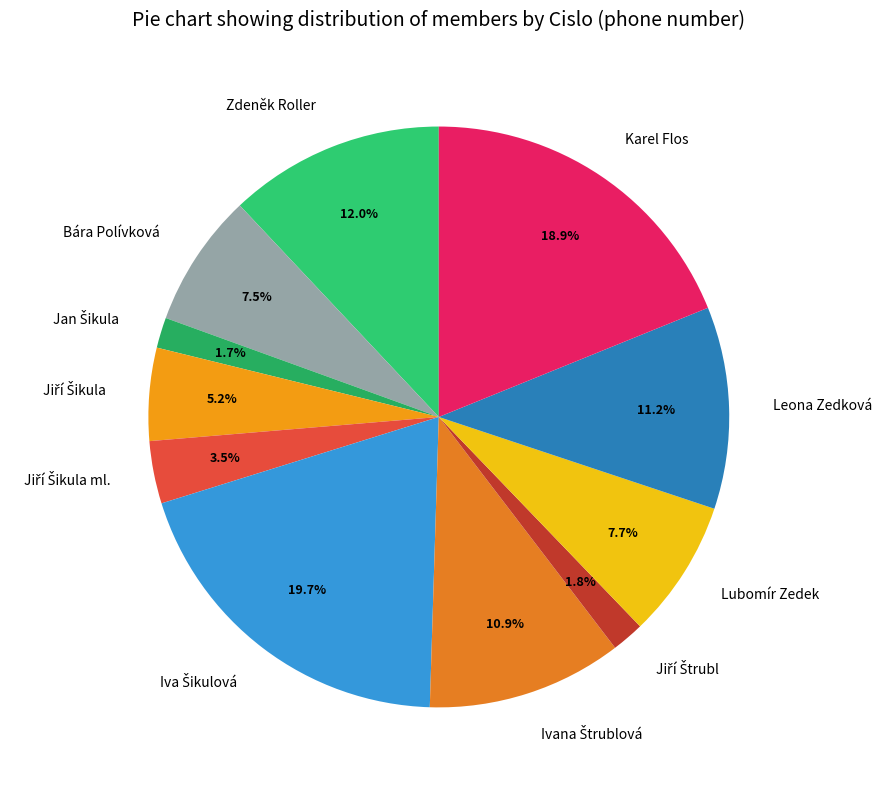

Is Lubomír Zedek the majority of the pie?

No